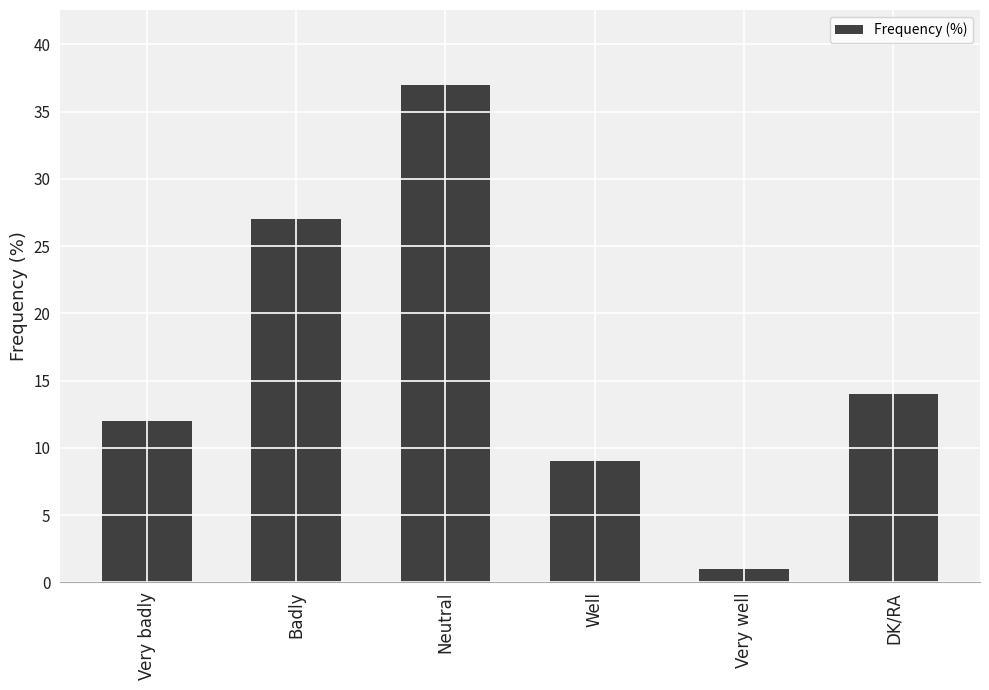

Reading right to left, list all the values displayed in this chart.

14	1	9	37	27	12